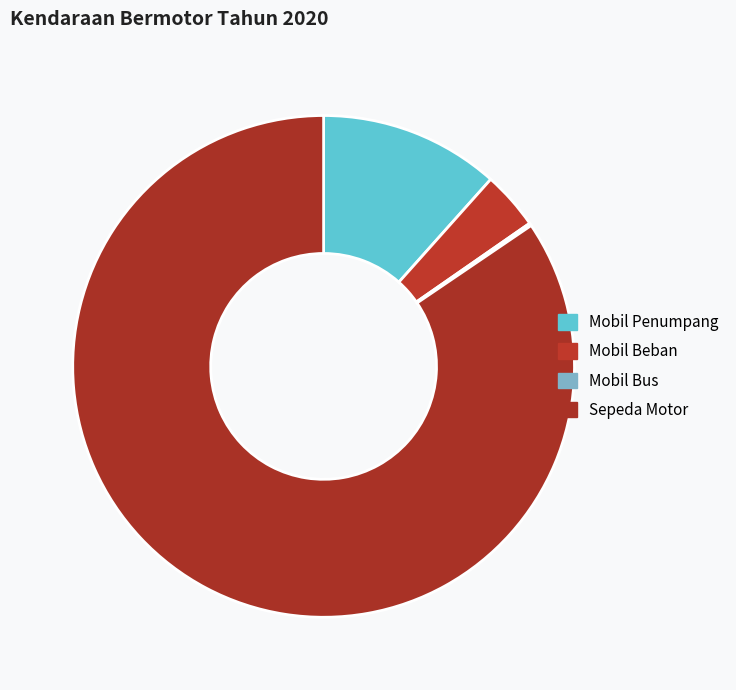

To the nearest percent, what is the average slice percentage?

25%